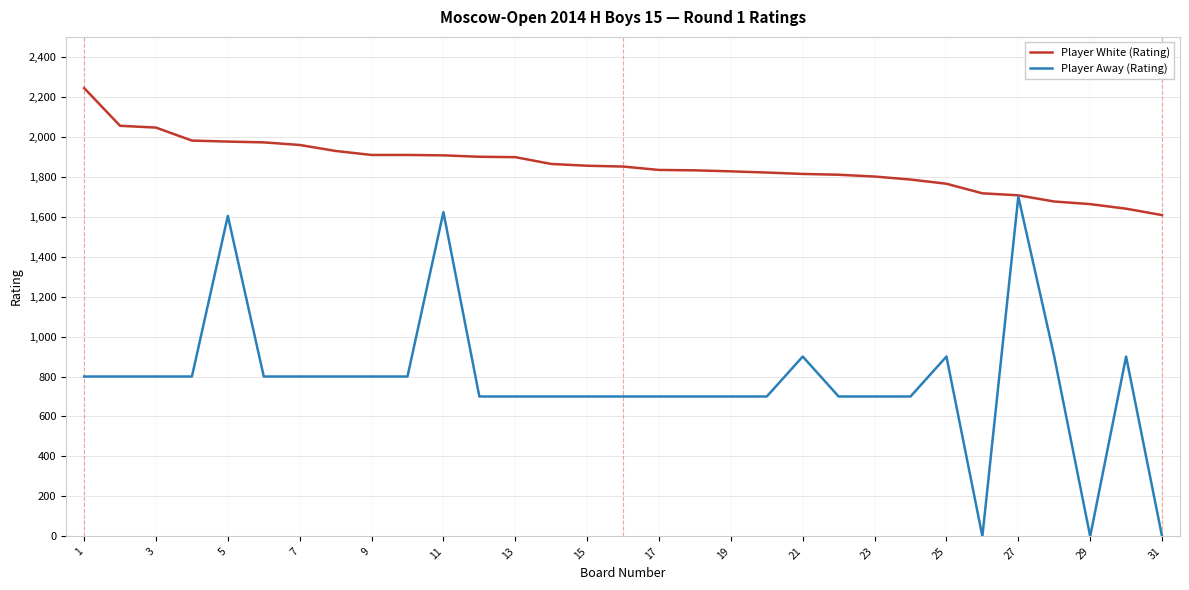

What is the difference between the second highest and minimum values in the Player Away (Rating) series?

1623